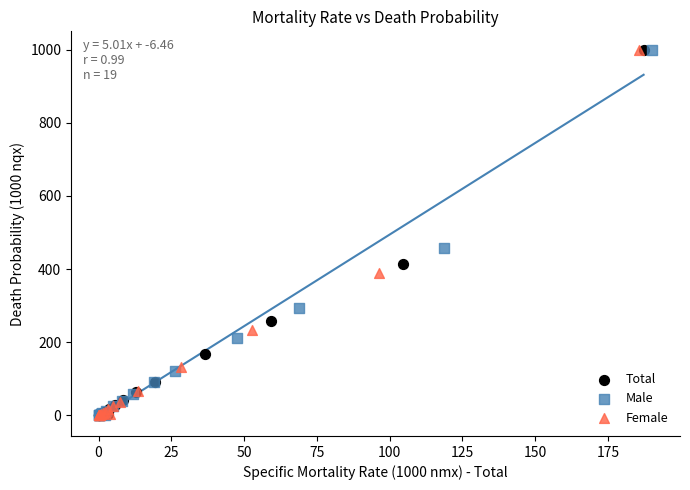

Which series has the largest Y range (max minus min)?

Female